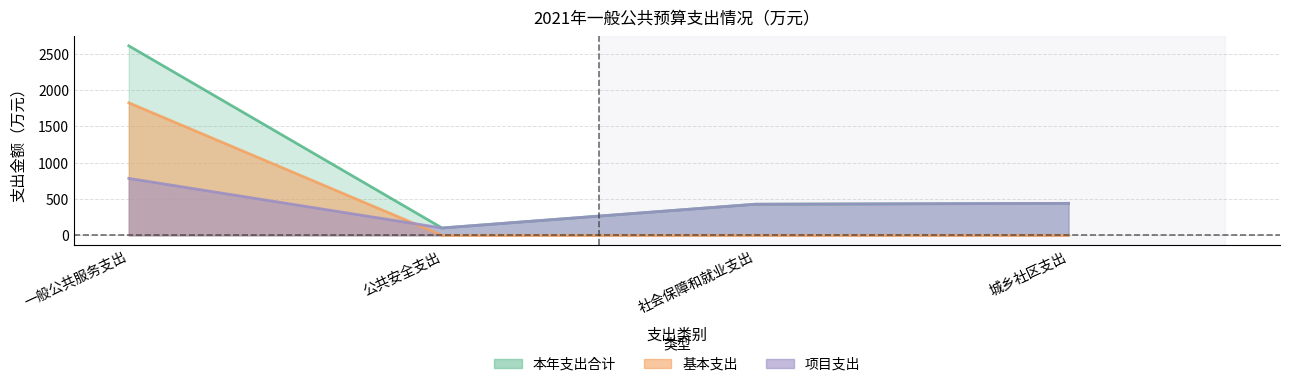

How many values in the 项目支出 series are below 440?

2